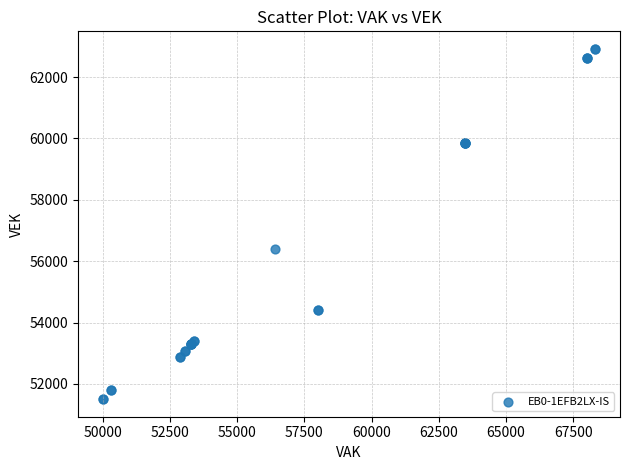

What Y value in the scatter plot is closest to 57211?

56401